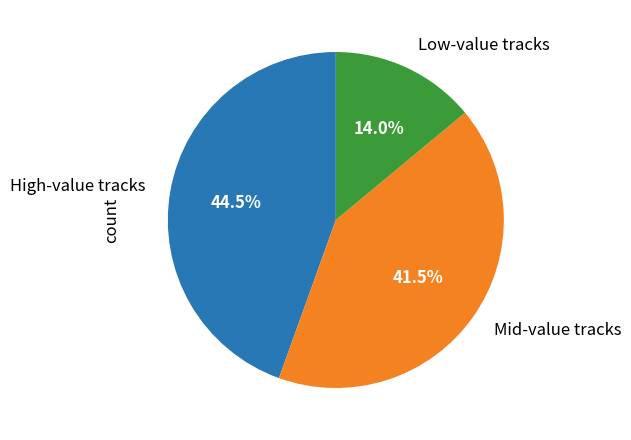

Between Low-value tracks and Mid-value tracks, which is larger?

Mid-value tracks